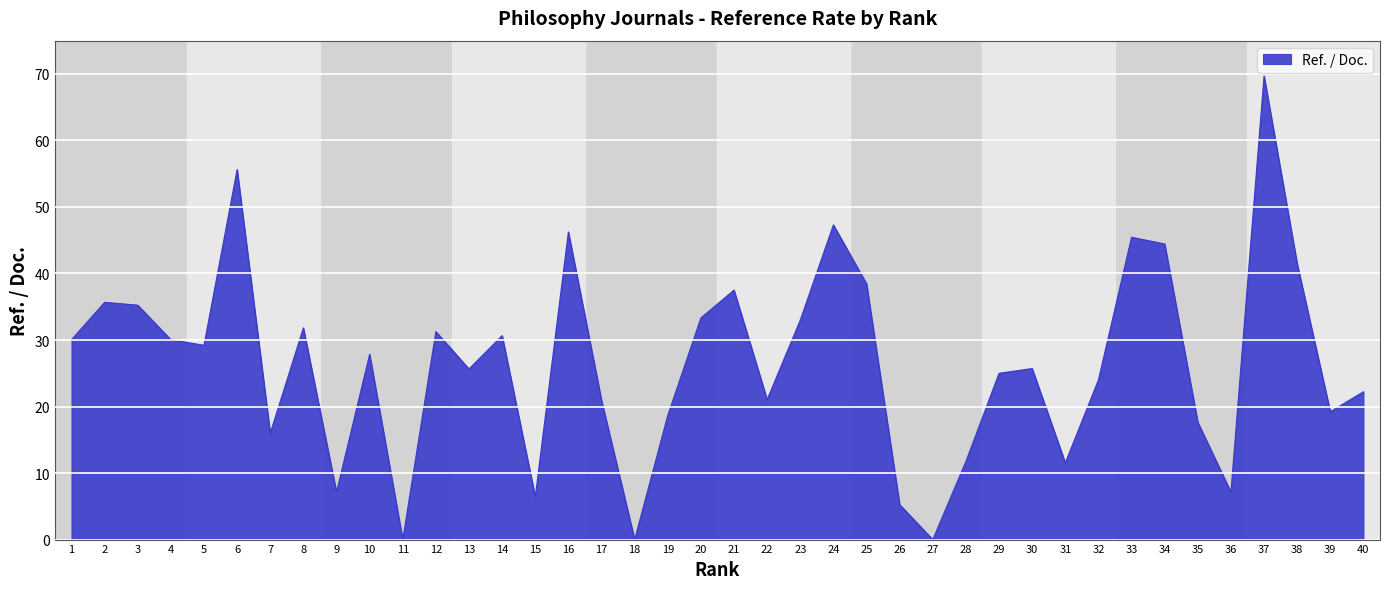

The chart shows a value of 11.5 at 25. True or false?

False